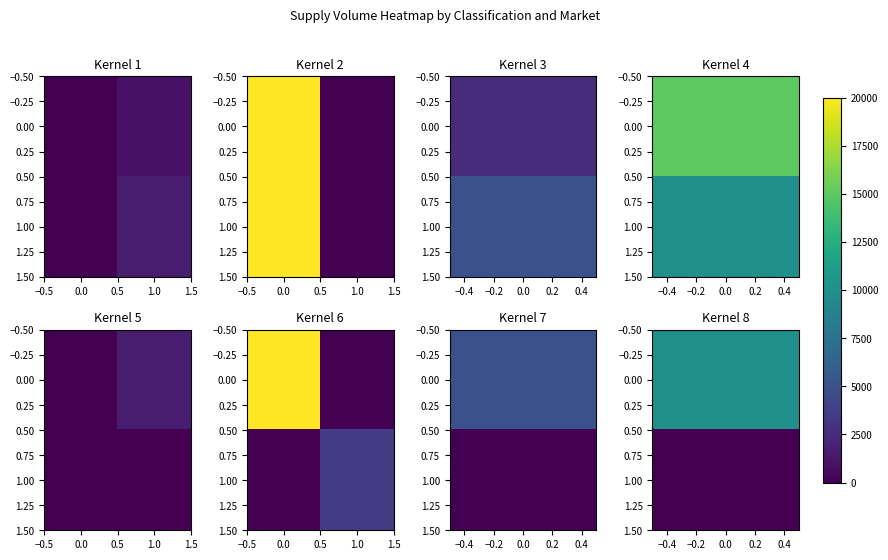

The value of 1.00 at 0.0 is 0. True or false?

True